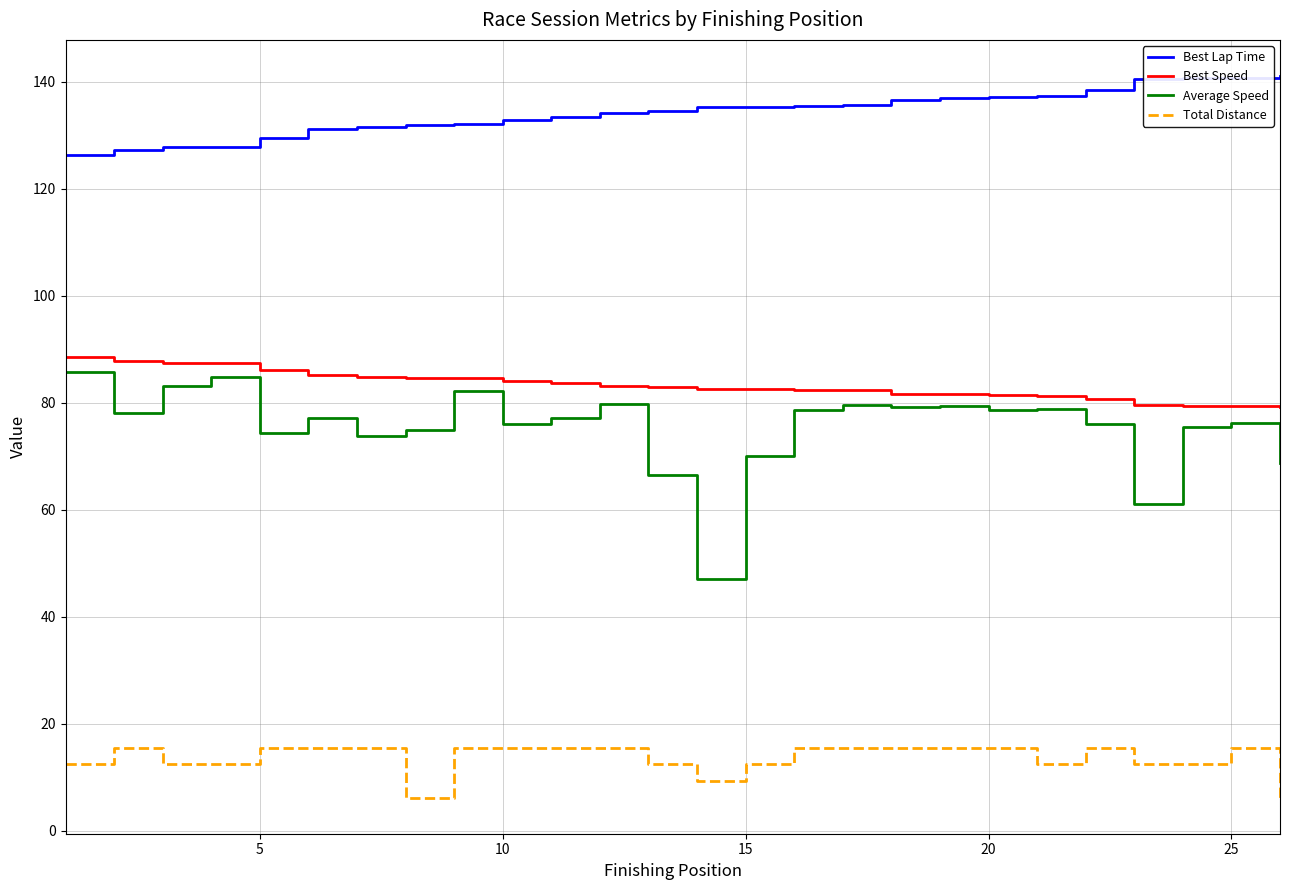

Which series has the widest spread of values?

Average Speed